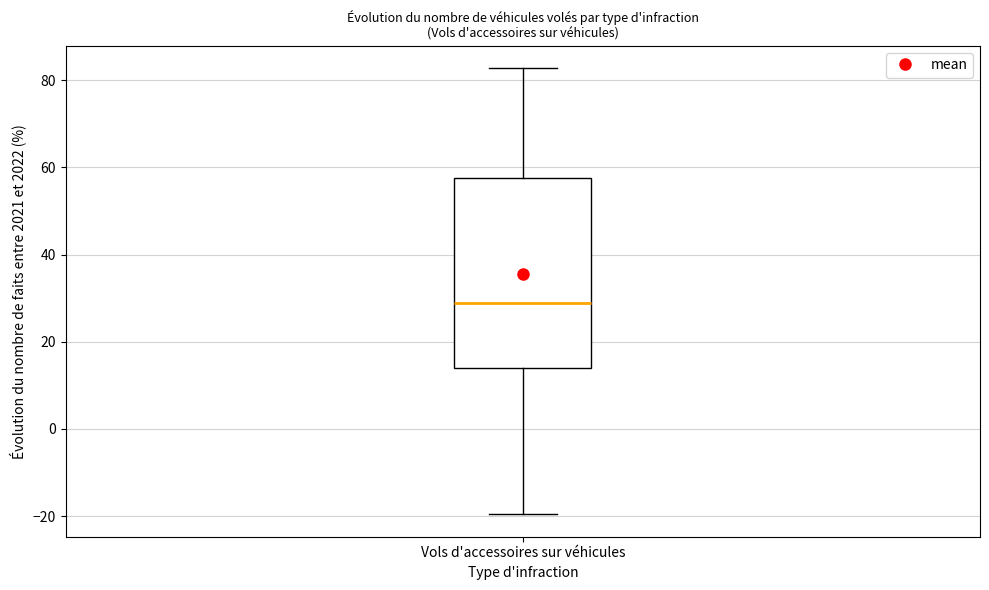

Read this box plot against the y-axis: the position of the median line, the range covered by the box, and the ends of both whiskers. The values are not printed on the chart, so give them approximately, as read against the axis.

median 28, box 14 to 58, whiskers -20 to 82